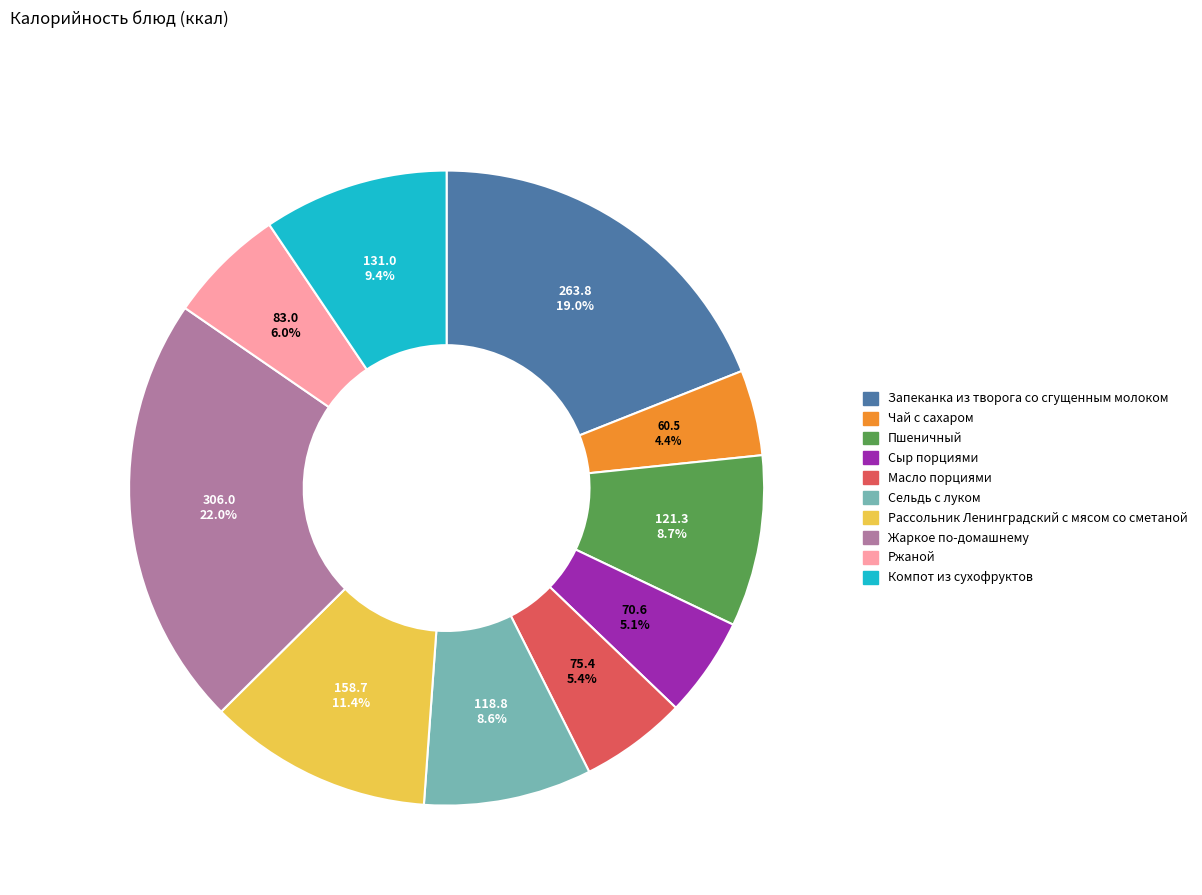

What is the ratio of the value at Сельдь с луком to the value at Масло порциями?

1.6